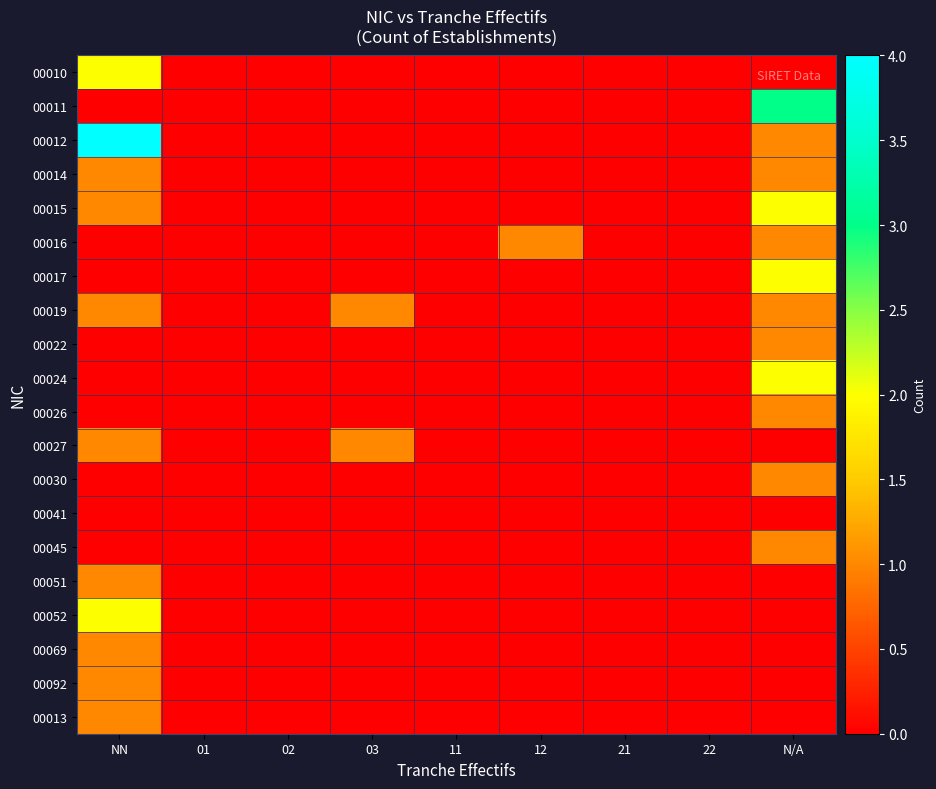

At how many categories does at least one series exceed 0?

4